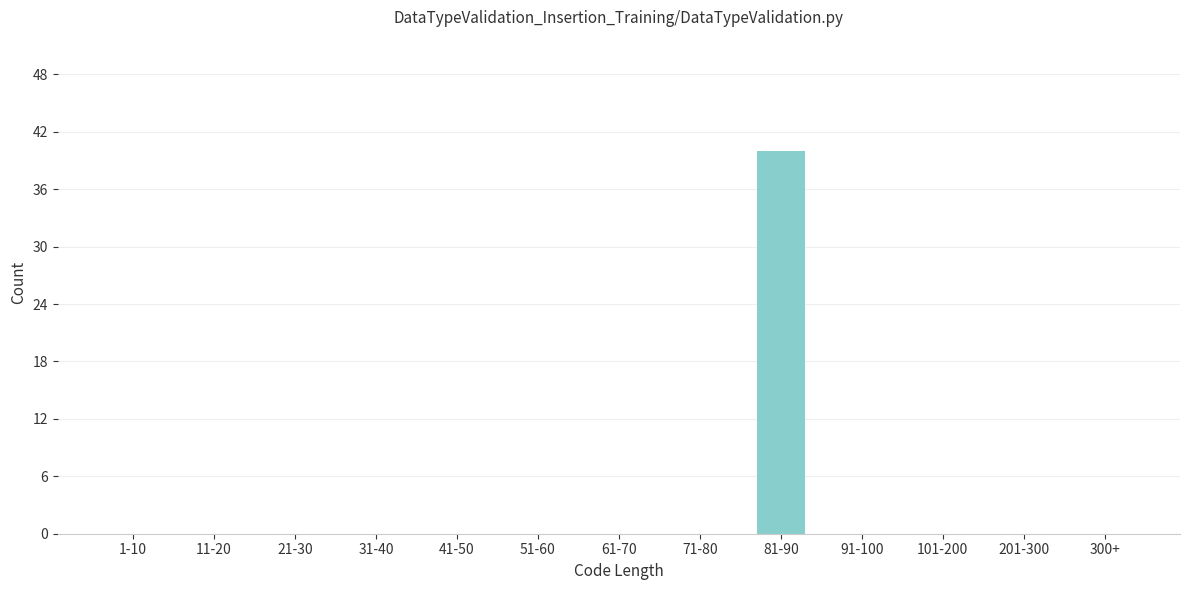

Reading left to right, list all the values displayed in this chart.

1-10=0	11-20=0	21-30=0	31-40=0	41-50=0	51-60=0	61-70=0	71-80=0	81-90=40	91-100=0	101-200=0	201-300=0	300+=0